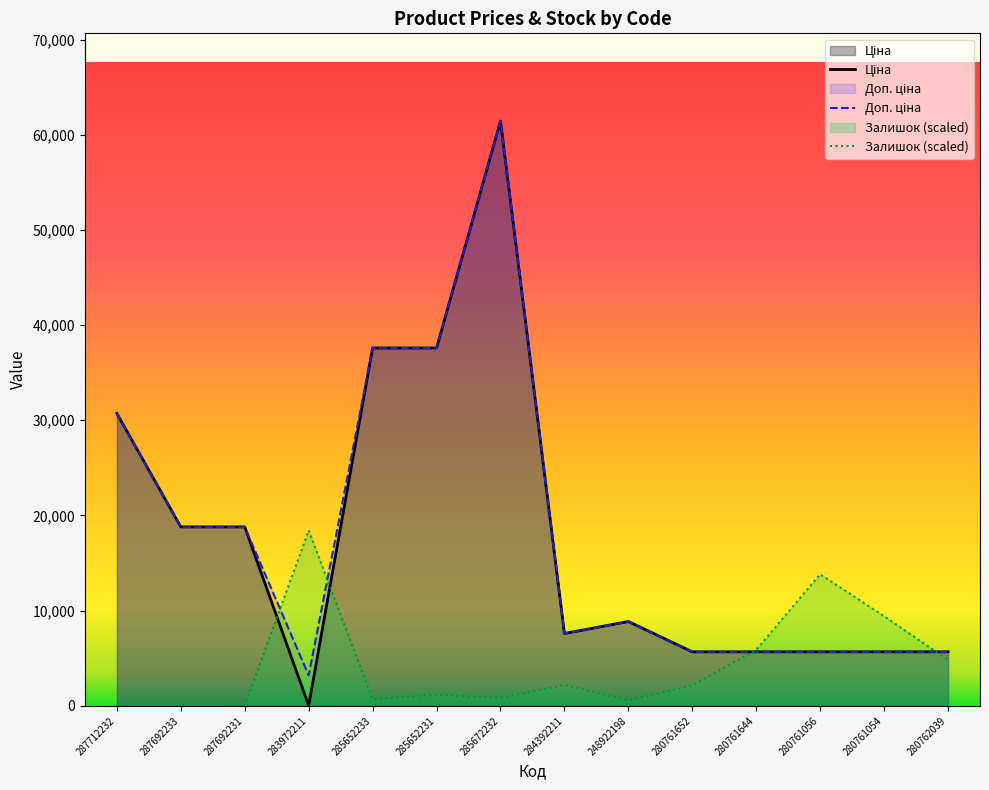

How many lines are shown in the chart?

3